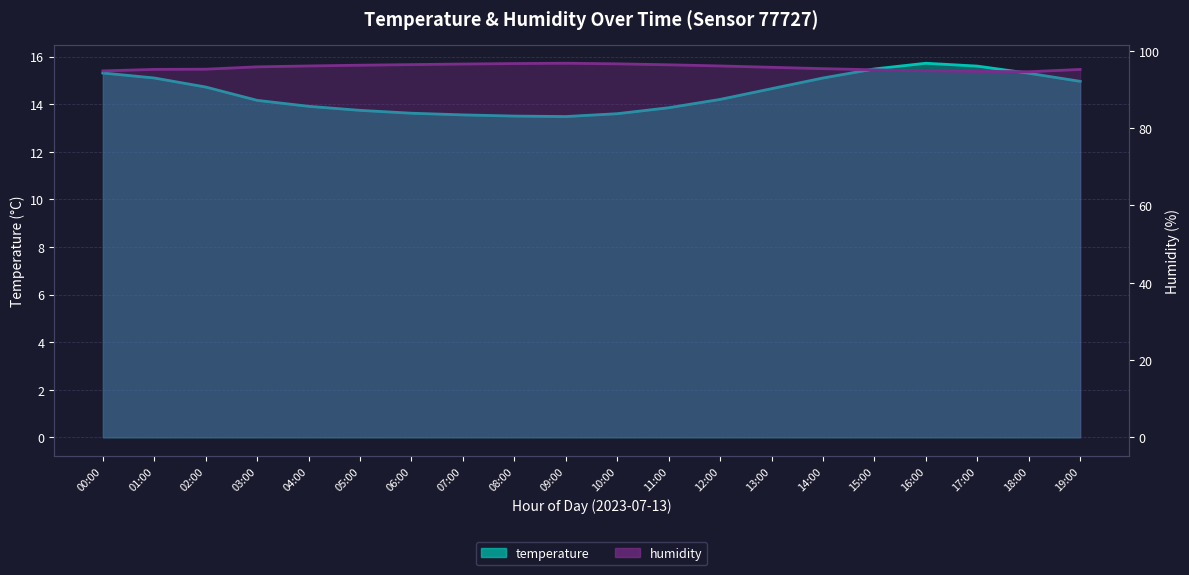

How many data points in temperature are less than 14?

8